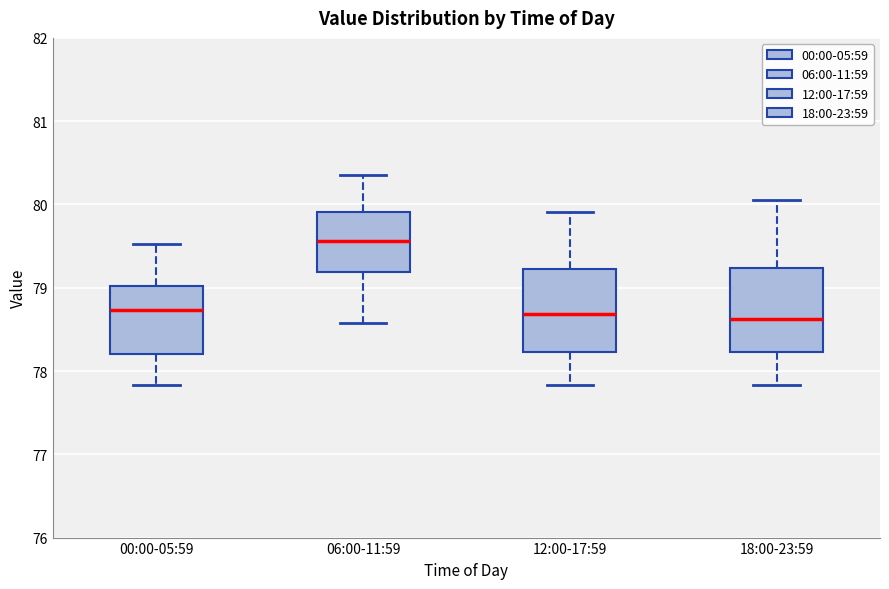

Reading left to right, read every box against the y-axis: the position of its median line, the range the box covers, and the ends of its whiskers. The values are not printed on the chart, so give them approximately, as read against the axis.

00:00-05:59: median 78.7, box 78.2 to 79.0, whiskers 77.8 to 79.5
06:00-11:59: median 79.6, box 79.2 to 79.9, whiskers 78.6 to 80.4
12:00-17:59: median 78.7, box 78.2 to 79.2, whiskers 77.8 to 79.9
18:00-23:59: median 78.6, box 78.2 to 79.2, whiskers 77.8 to 80.1